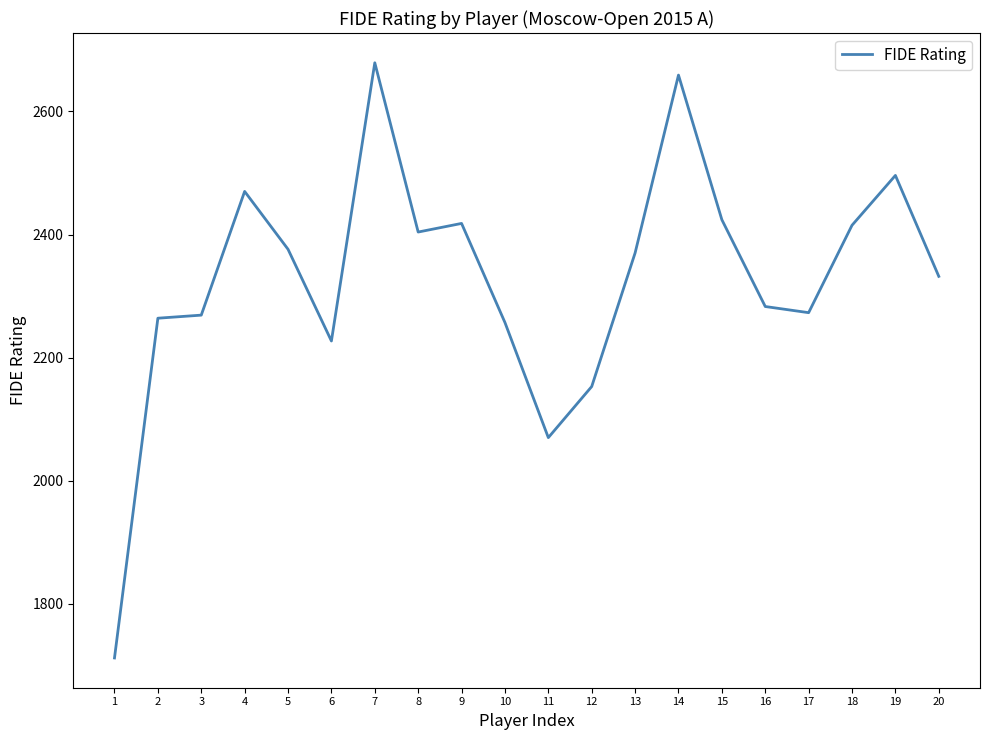

What is the approximate value at 20, to the nearest 100?

2300